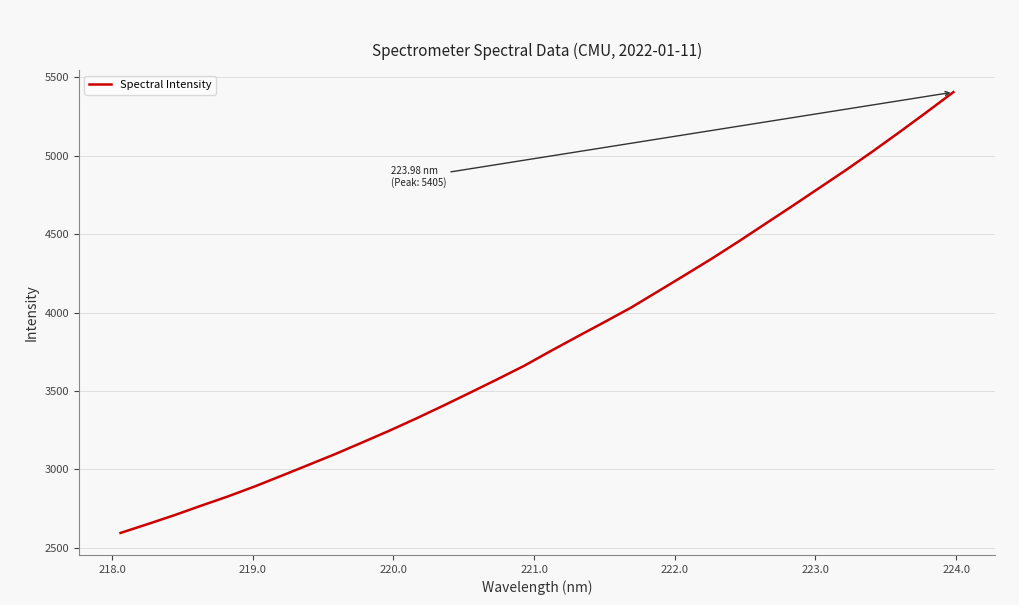

What is the difference between the maximum and minimum values?

2810.9